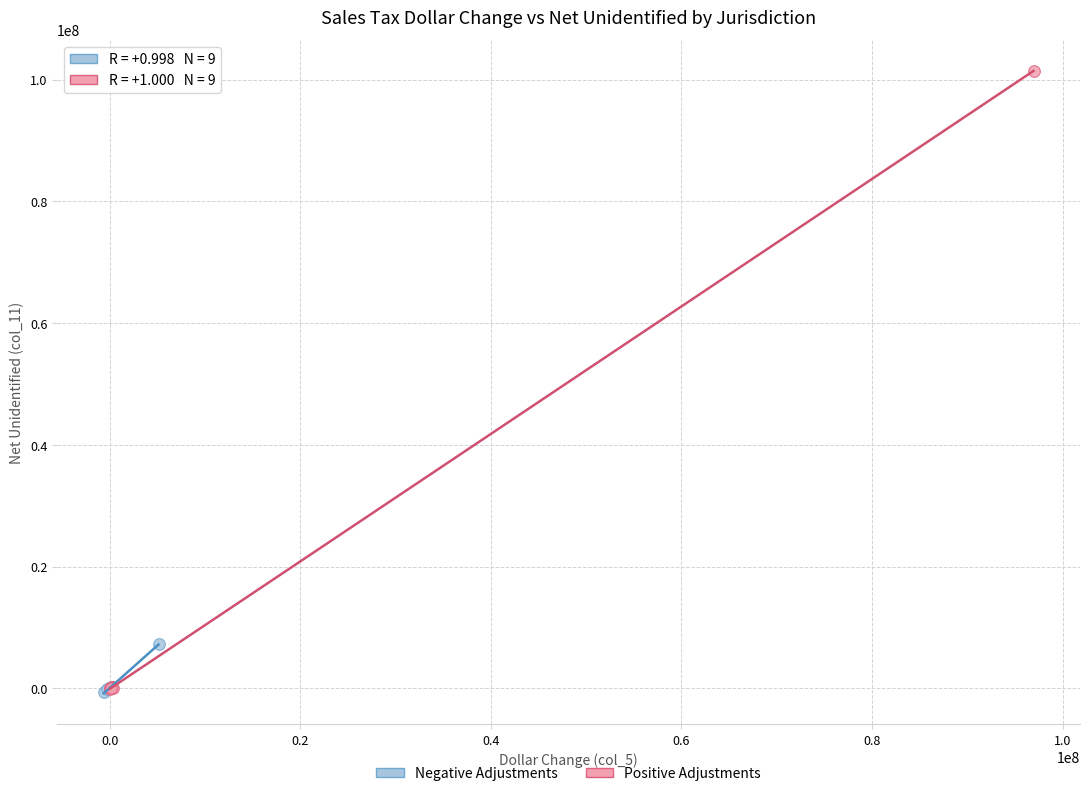

What are all the series names shown in the legend?

Negative Adjustments, Positive Adjustments